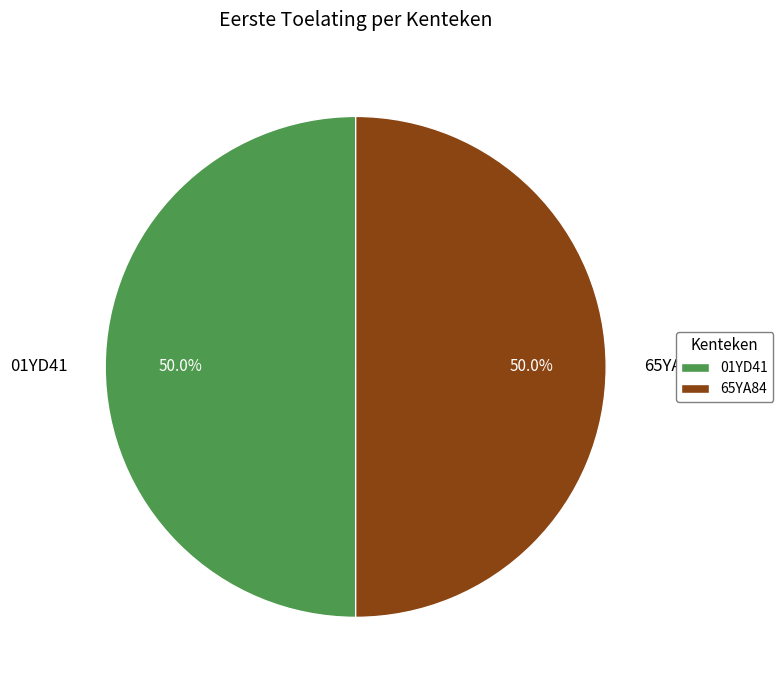

To the nearest percent, what is the average slice percentage?

50%